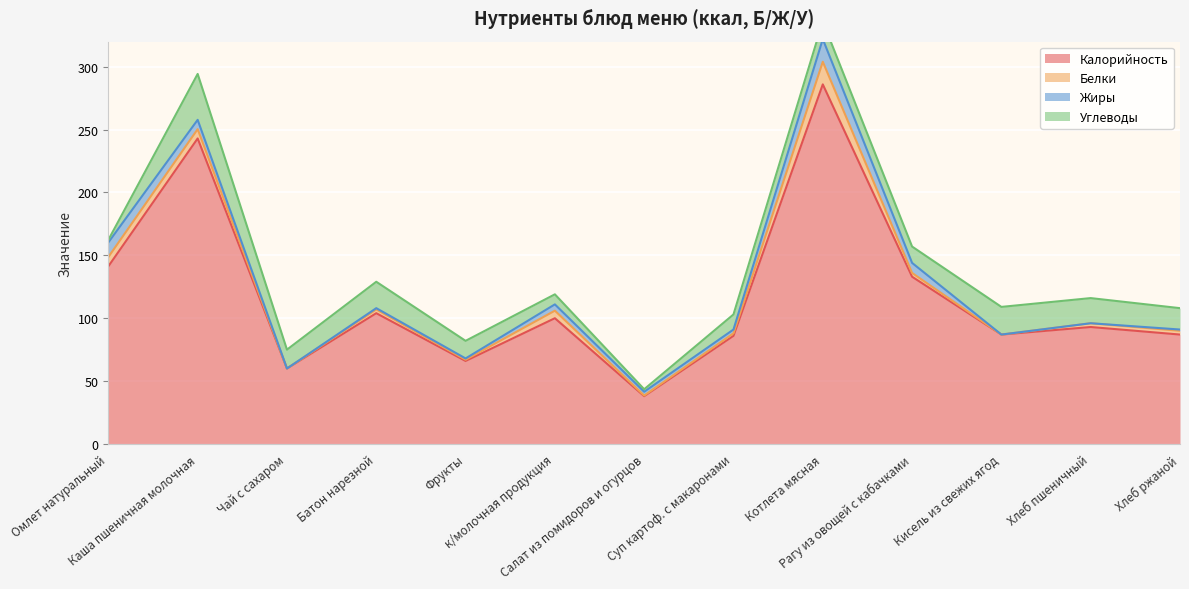

What is the value of the Углеводы point at the 11th from the left?

22.0